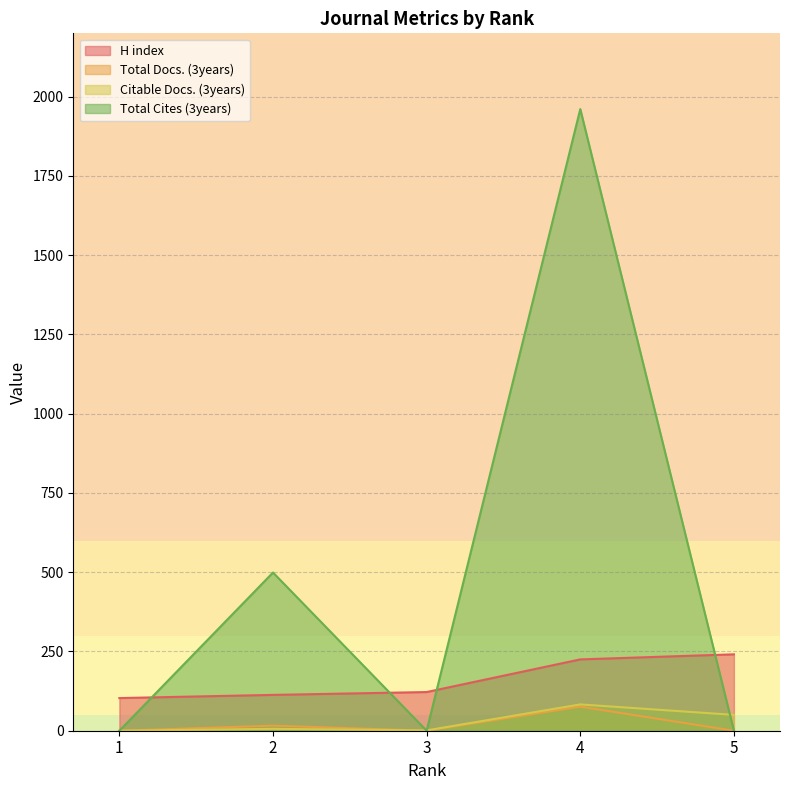

The value of H index at 1 is 34. True or false?

False